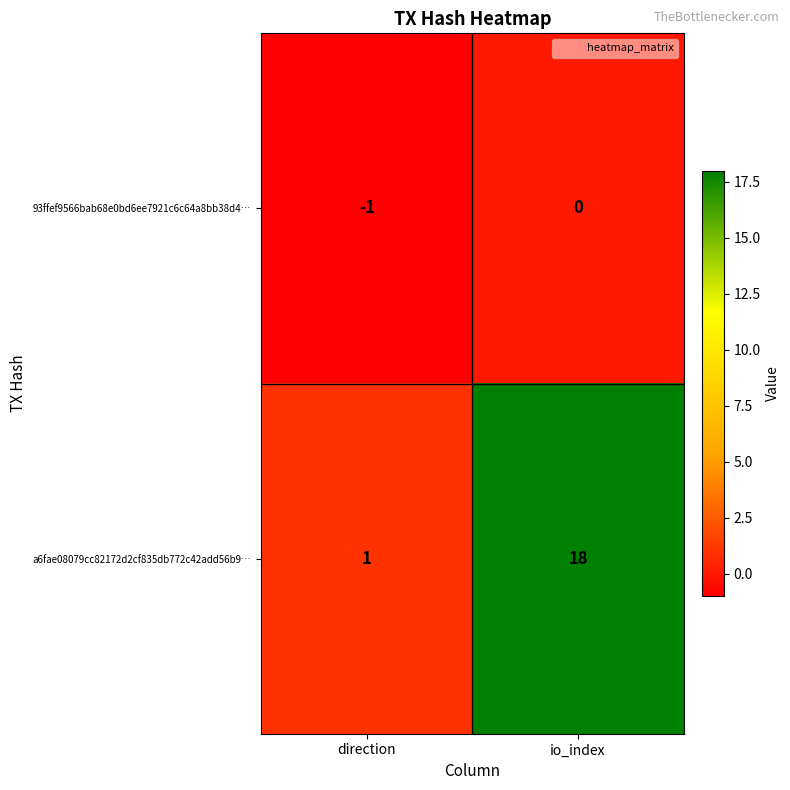

Reading left to right, what are all the values shown in this chart?

93ffef9566bab68e0bd6ee7921c6c64a8bb38d4…: direction=-1	io_index=0
a6fae08079cc82172d2cf835db772c42add56b9…: direction=1	io_index=18